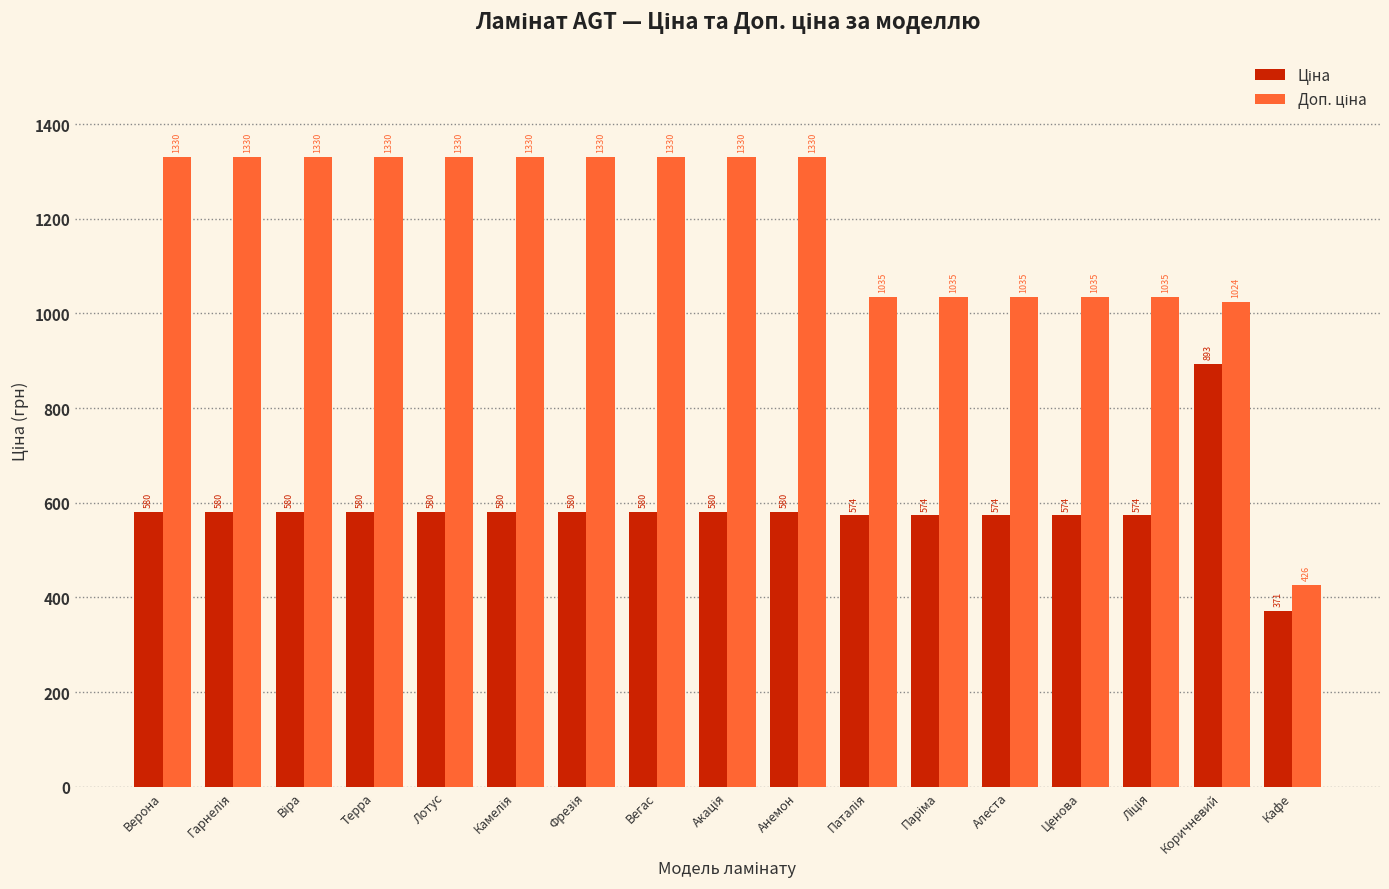

At which category is the sum across all series the highest?

Коричневий